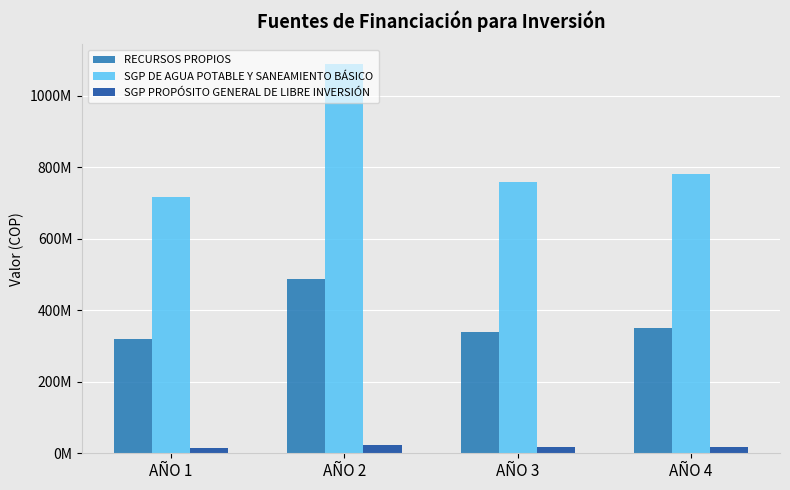

Where does the SGP PROPÓSITO GENERAL DE LIBRE INVERSIÓN series first go above 16673022?

AÑO 2